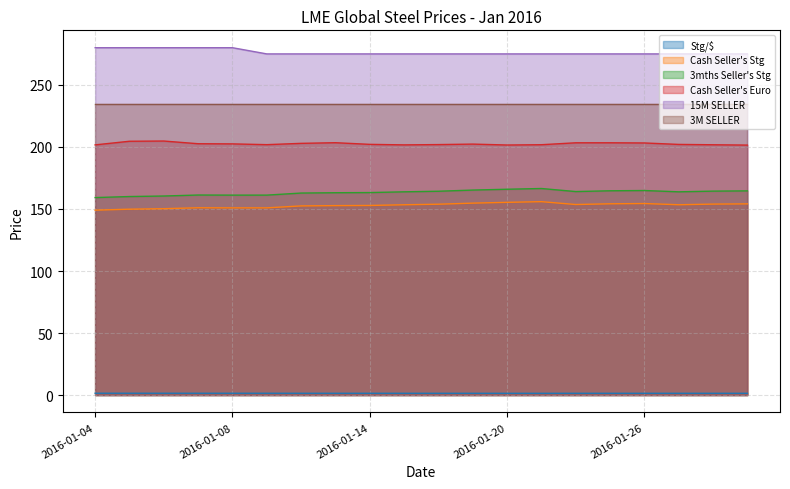

True or false: 3M SELLER and 3mths Seller's Stg cross at least once.

False